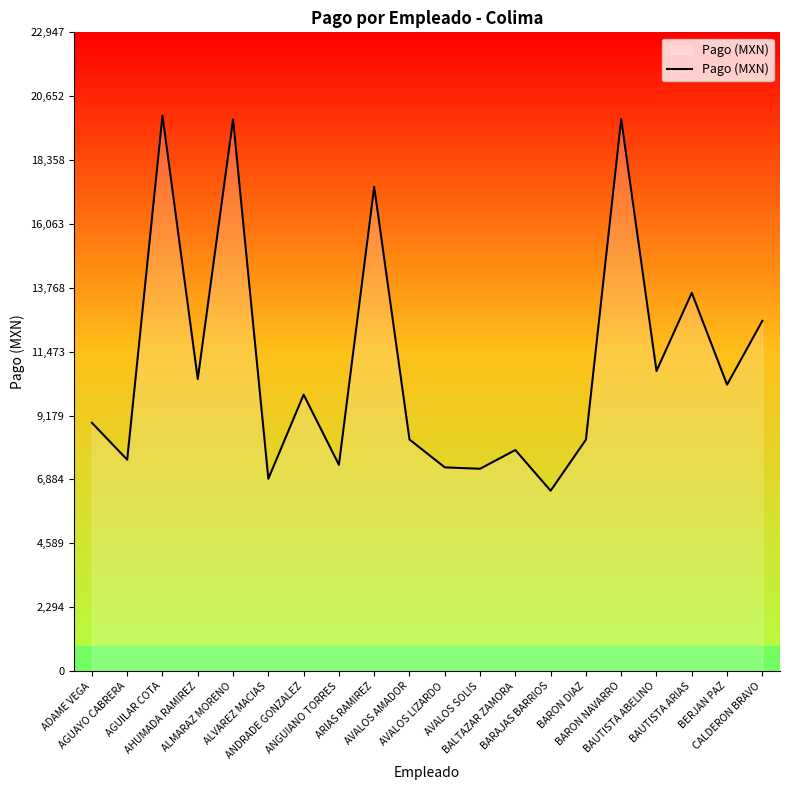

At which category does the data reach its first local valley?

AGUAYO CABRERA